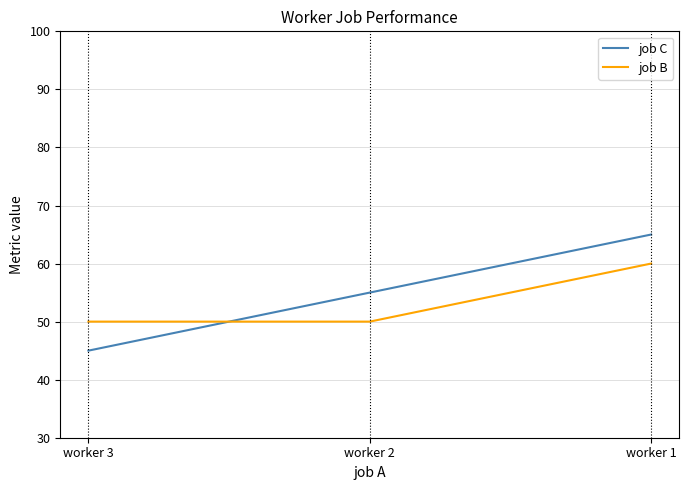

What is the difference between the second highest and minimum values in the job C series?

10